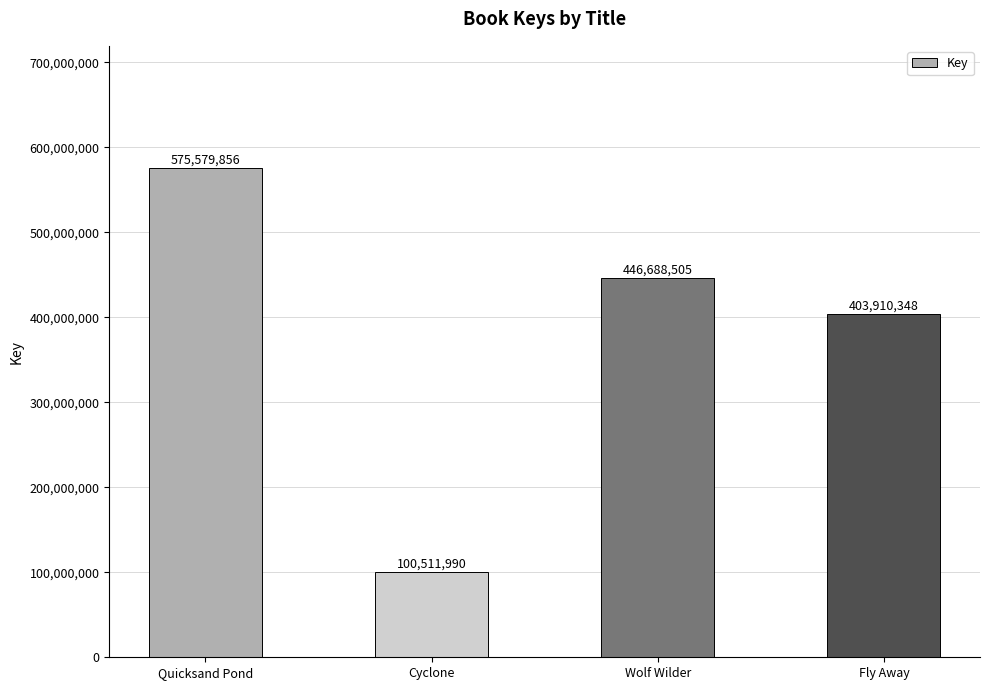

The chart shows a value of 170175681 at Wolf Wilder. True or false?

False